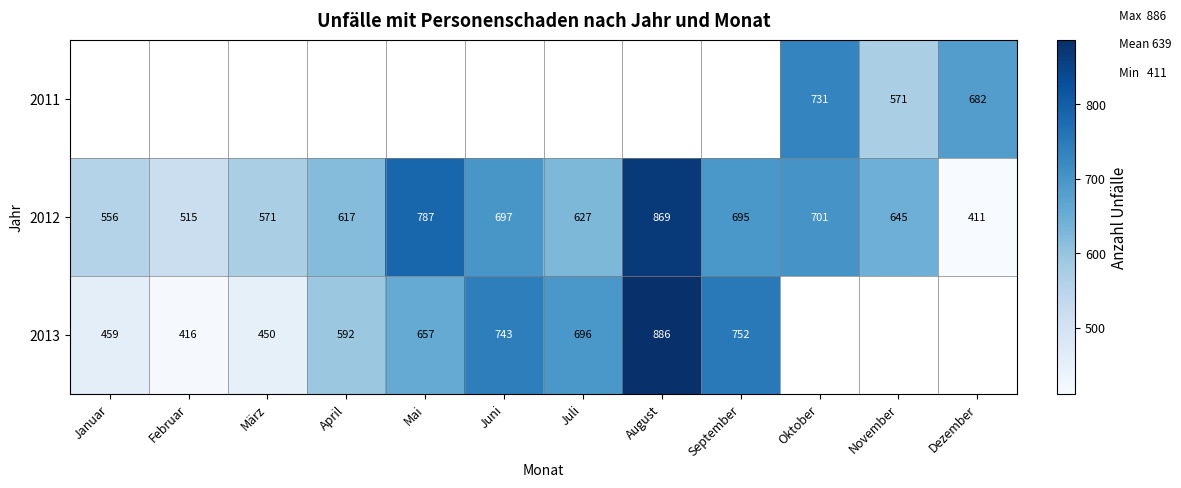

True or false: 2013 has a value of 459 at Januar.

True